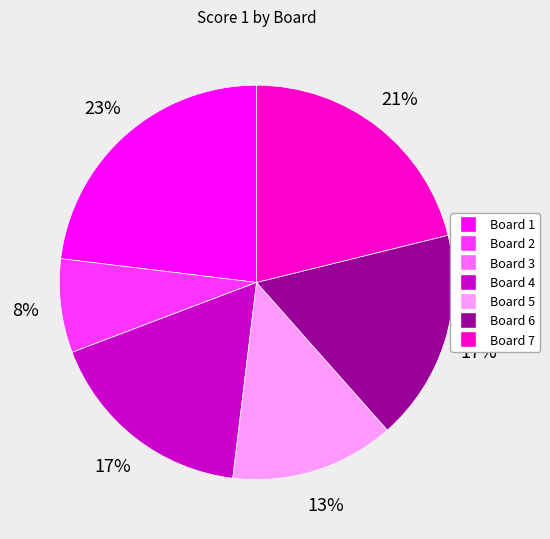

Does any single category account for the majority?

No